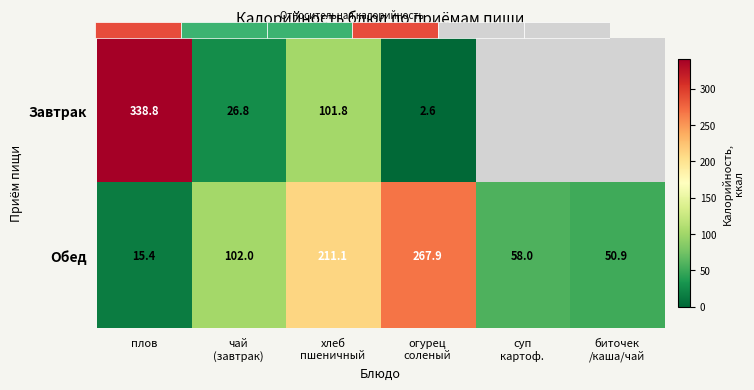

What is the maximum value shown in the chart?

338.8